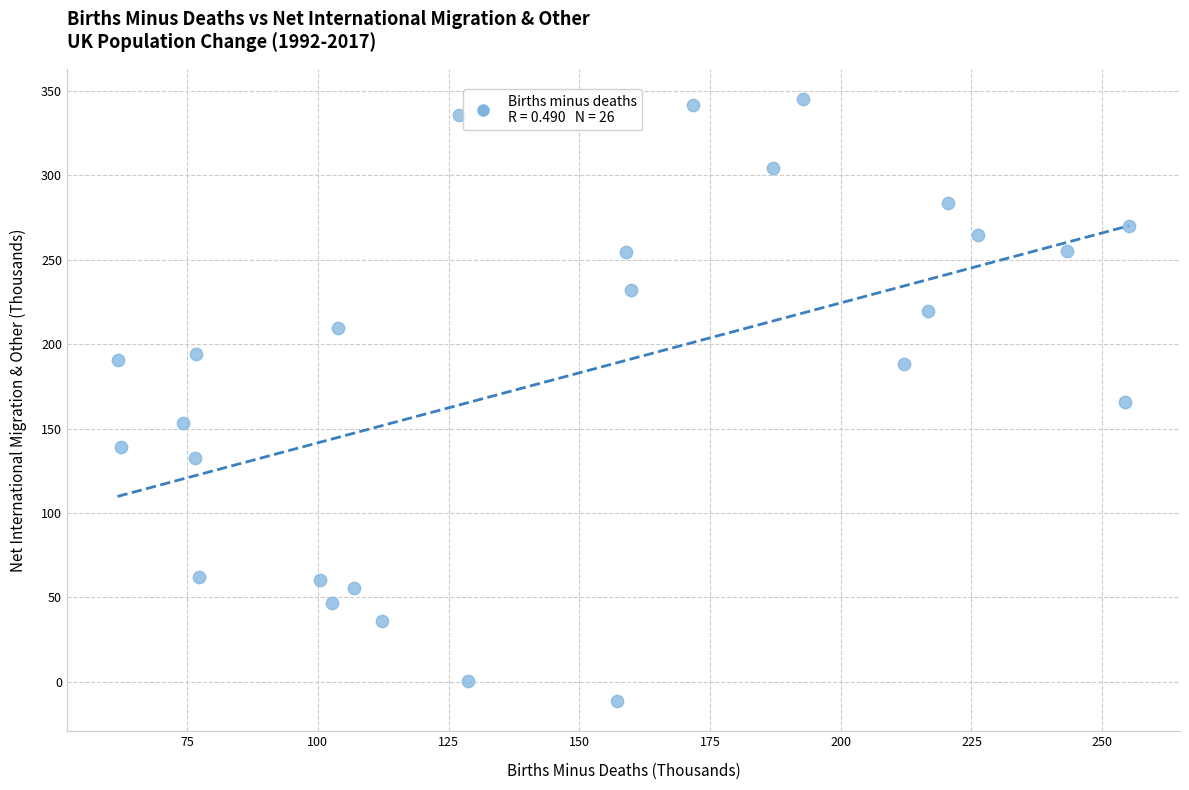

What is the range of X values (max minus min)?

193.5